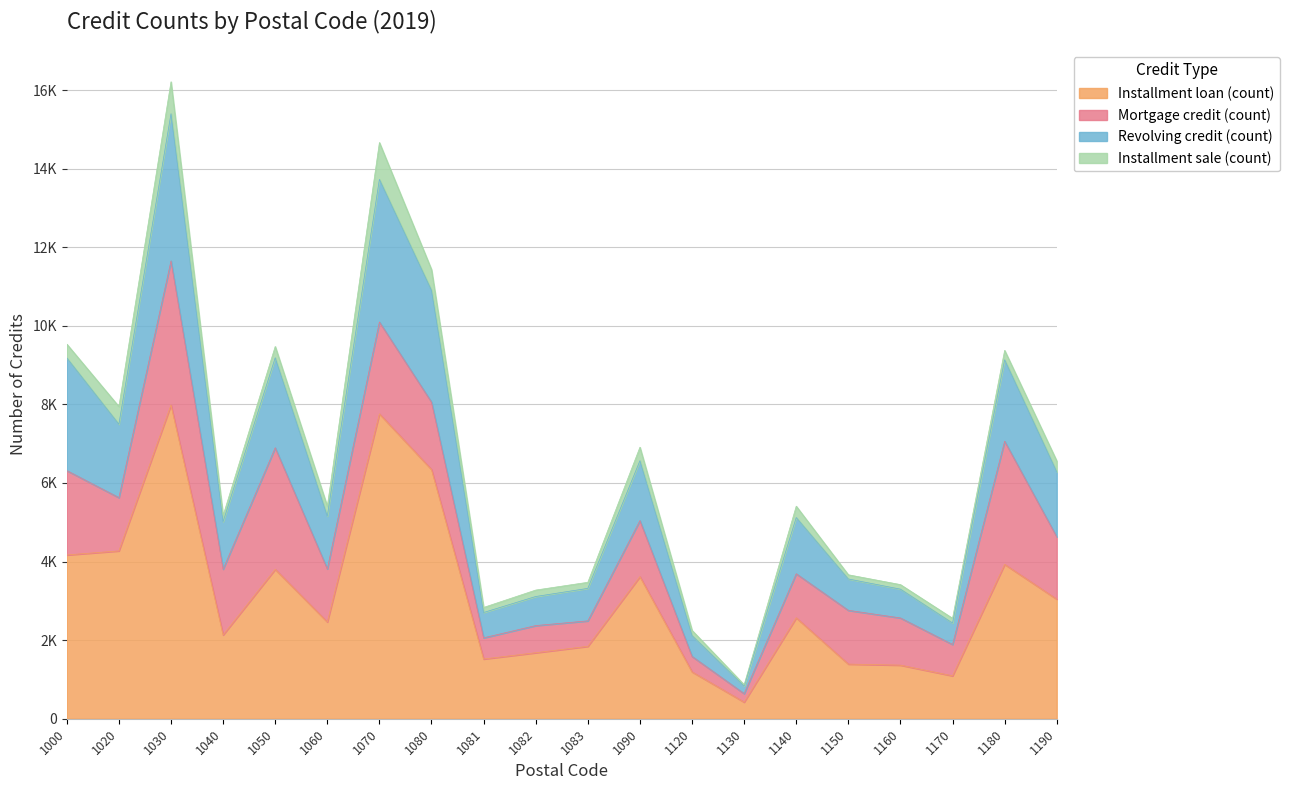

What is the value of the Installment loan (count) point at the 19th from the left?

3929